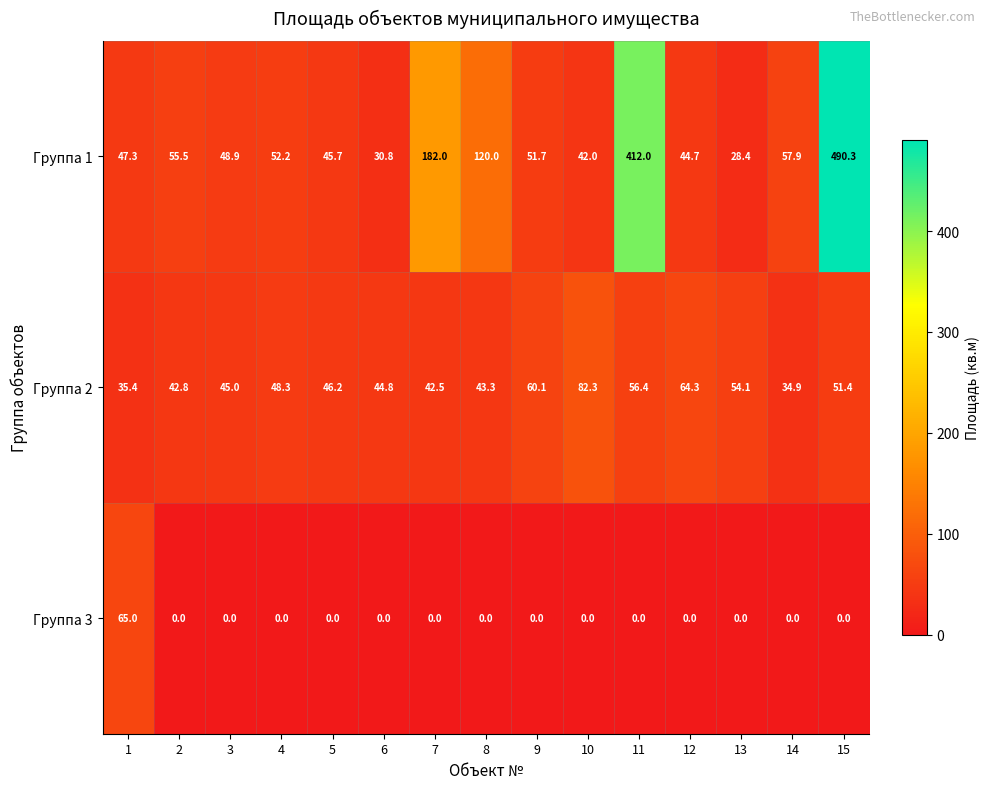

Between 4 and 8, which series saw the biggest shift?

Группа 1